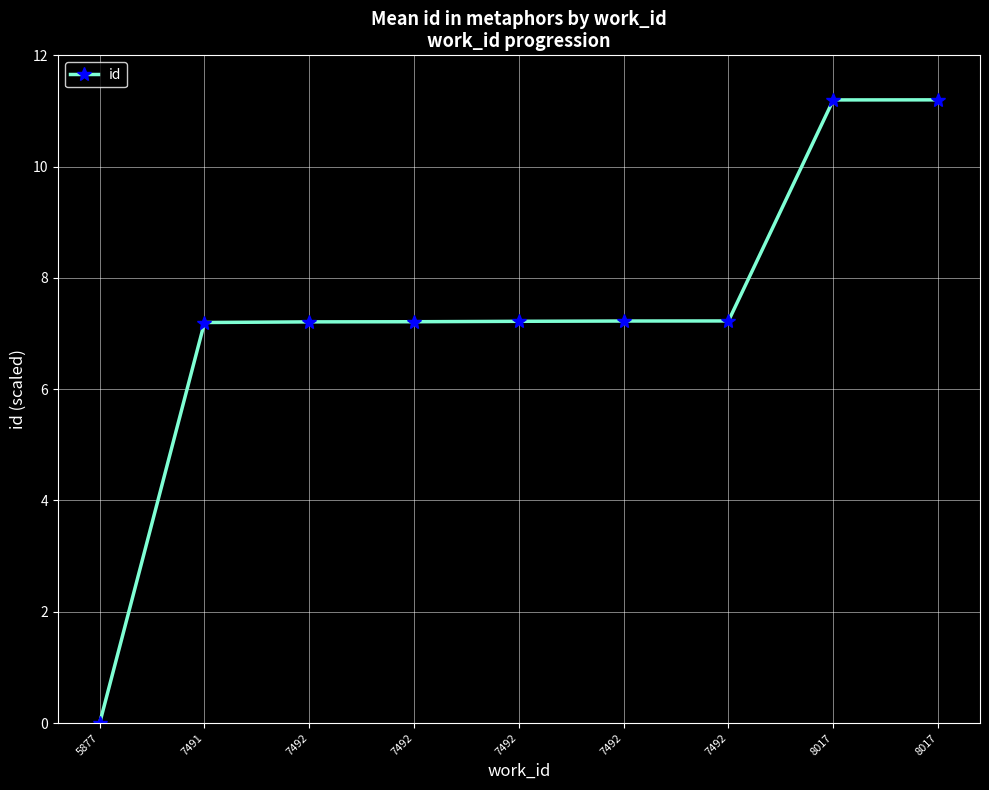

Between 8017 and 7491, which is larger?

8017